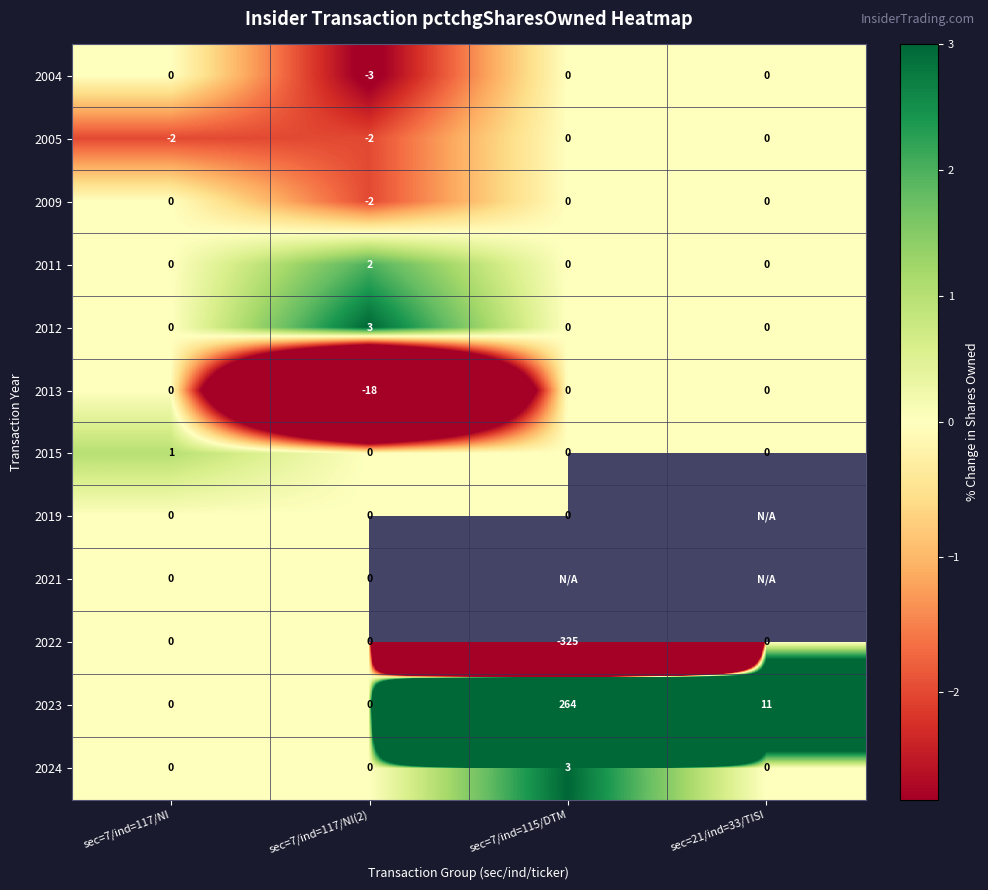

What is the sum of all 2012 values?

3